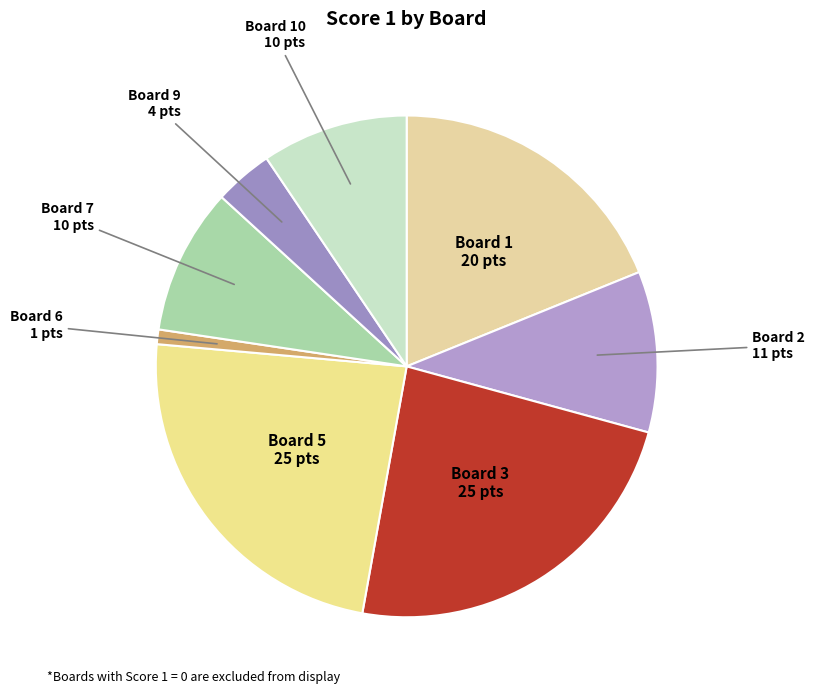

What is the smallest slice in the pie chart?

Board 6